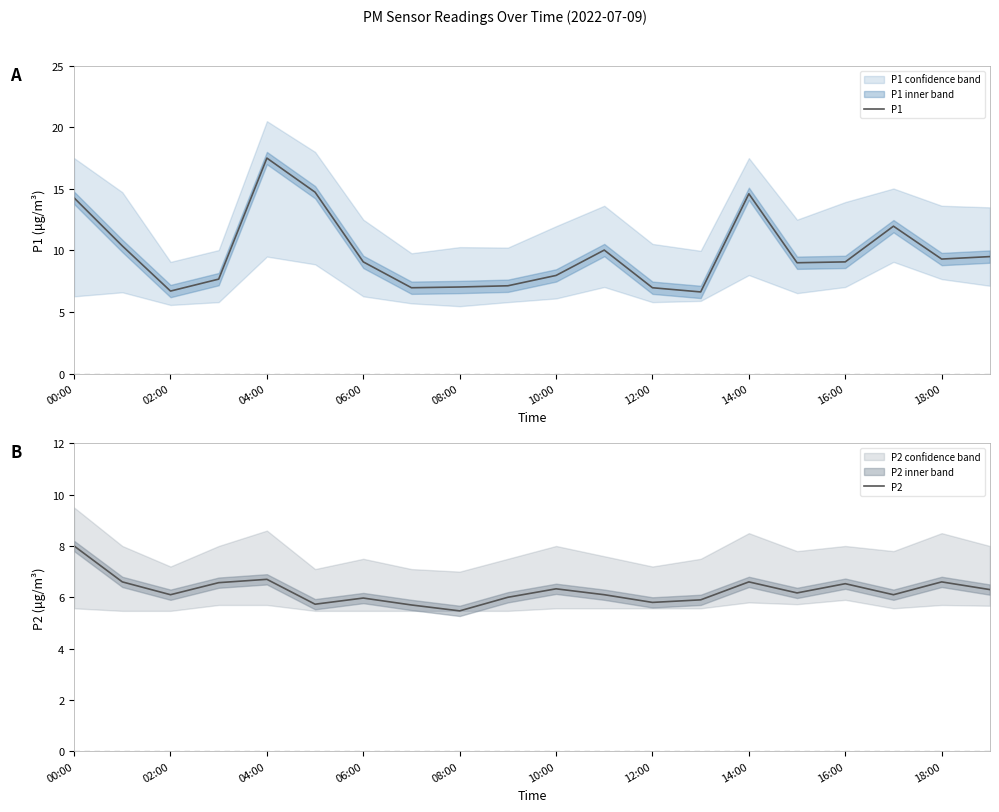

Which category has the highest value in the P1 series?

04:00